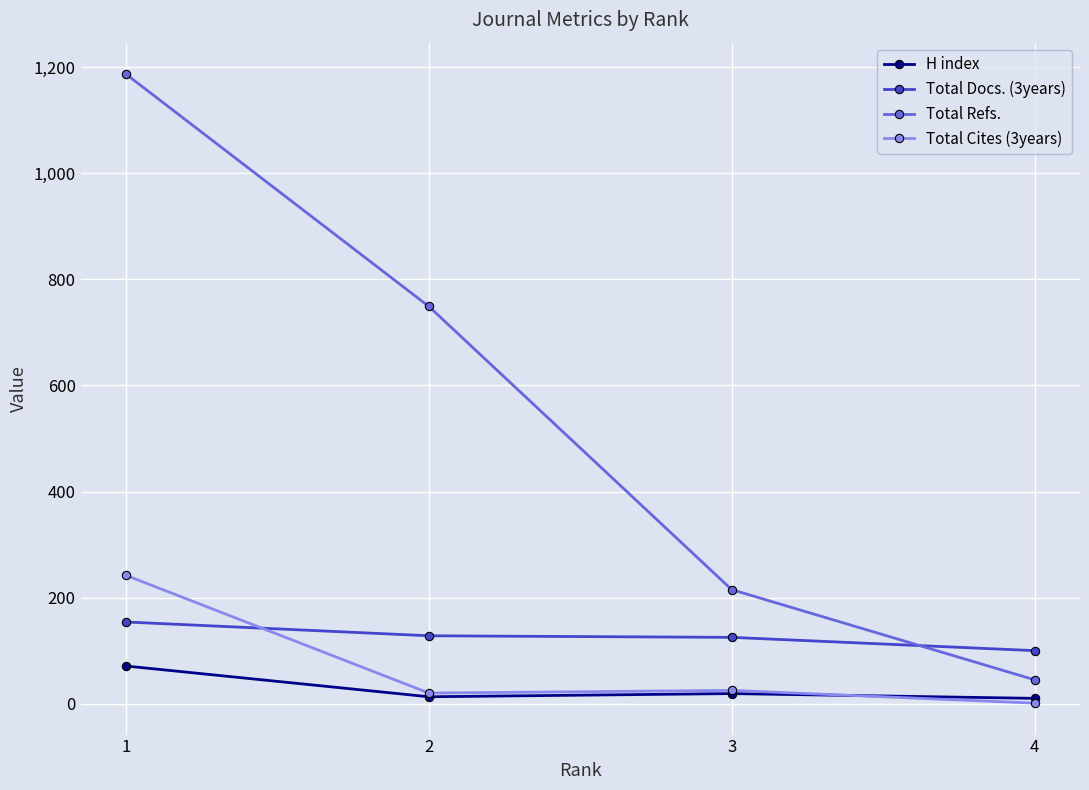

True or false: Total Refs. and H index intersect in this chart.

False